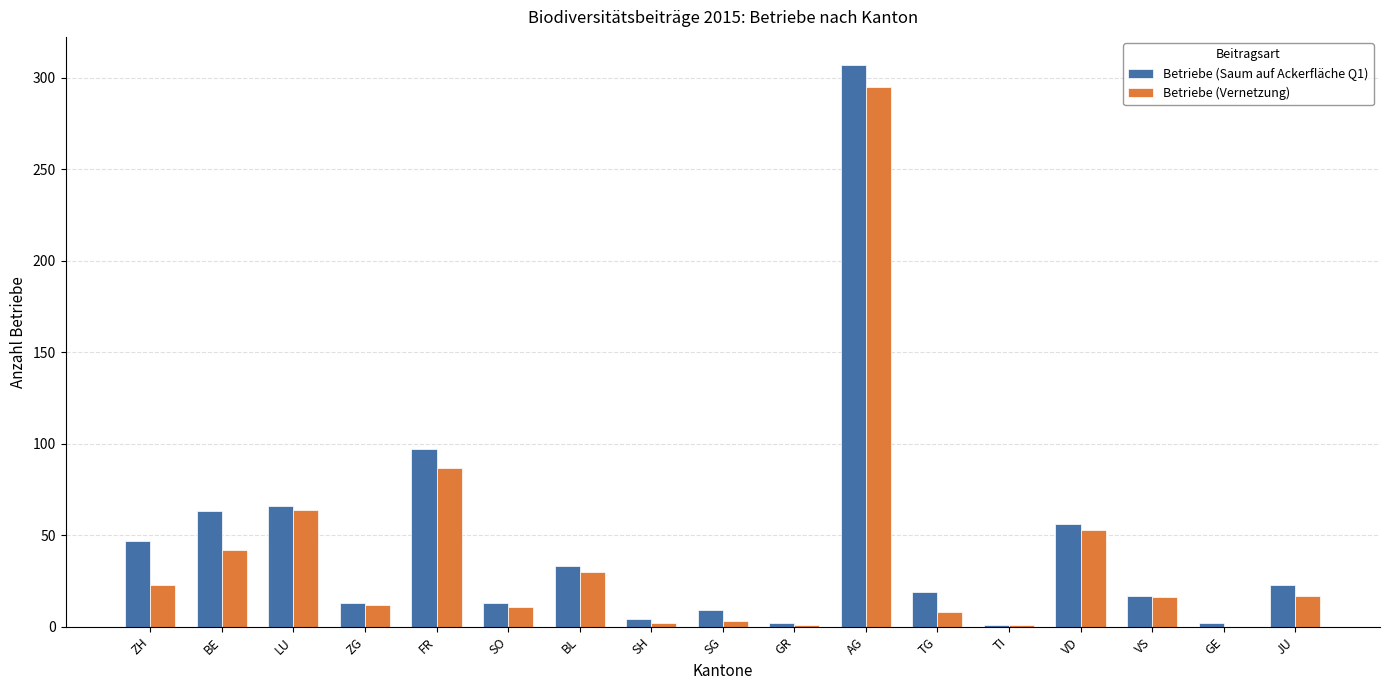

What is the total value across all series at TG?

27